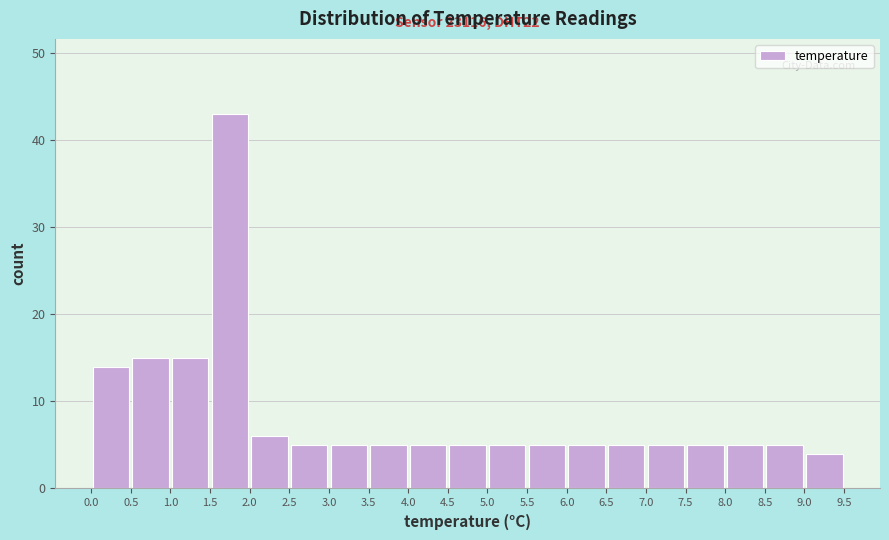

Which range on the x-axis has the tallest bar?

1.5 to 2.0